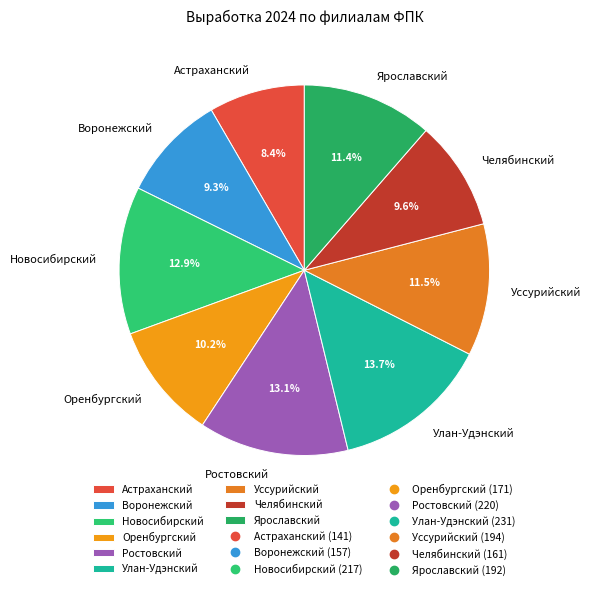

Combined, do Новосибирский and Уссурийский account for over 50%?

No